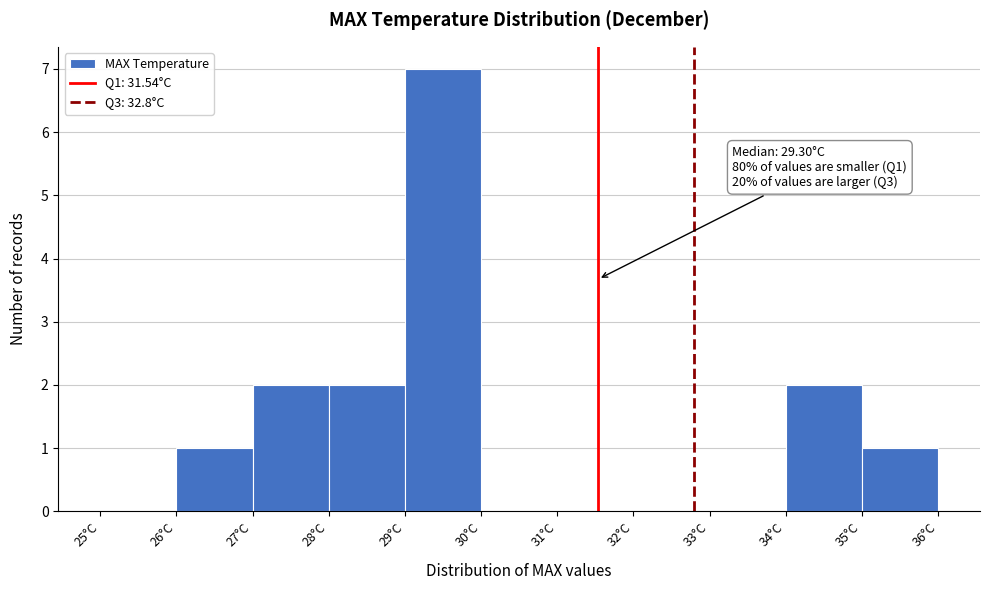

Which range on the x-axis has the tallest bar?

29 to 30